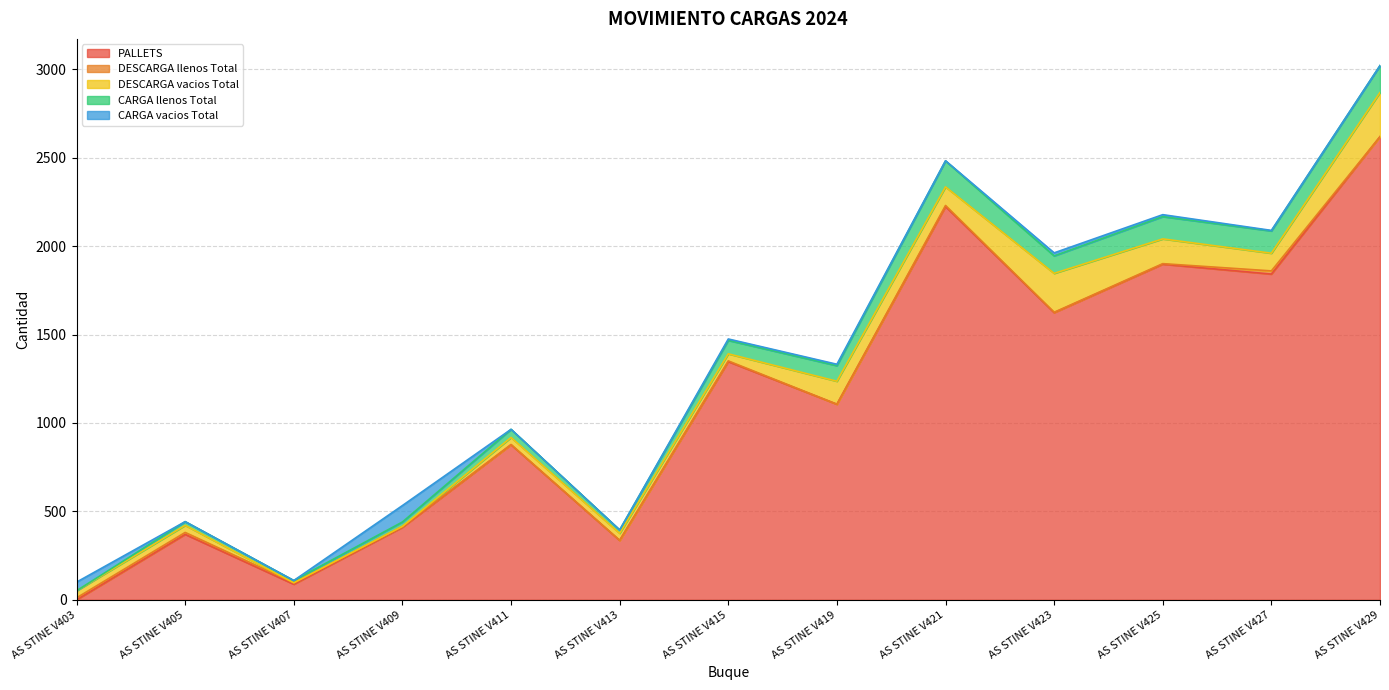

Is the value of CARGA vacios Total at AS STINE V405 greater than the value of DESCARGA vacios Total at AS STINE V413?

No